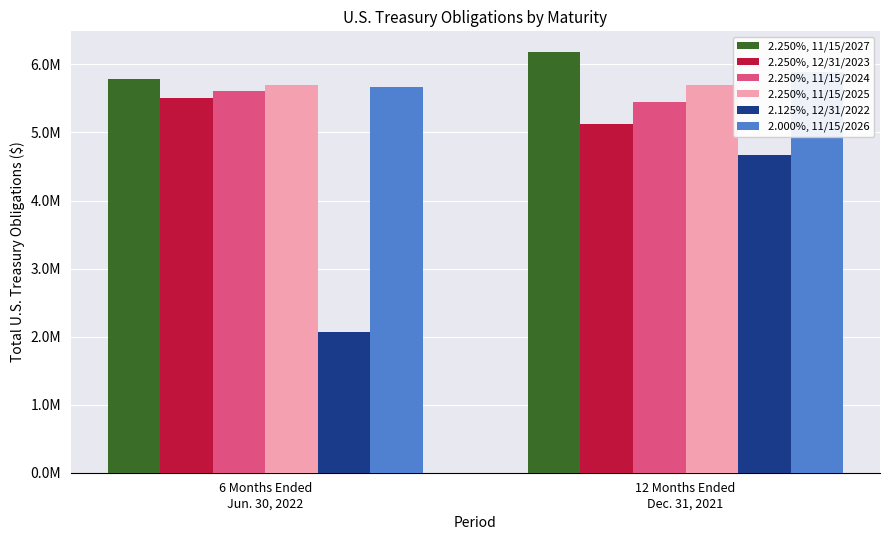

What is the value of the 2.250%, 11/15/2024 bar at the 2nd from the left?

5449610